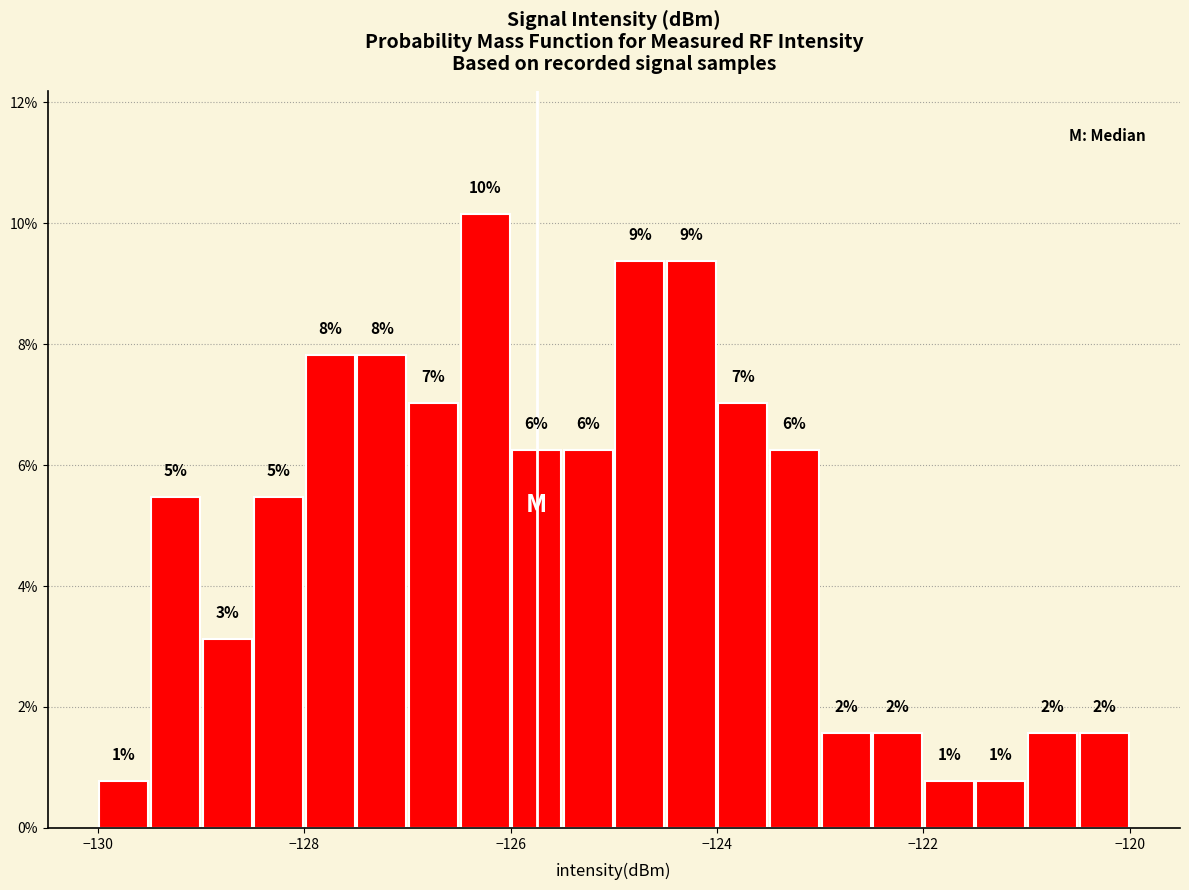

Around what value on the x-axis is the tallest bar? Give the approximate position of its centre, as read against the axis.

-126.2